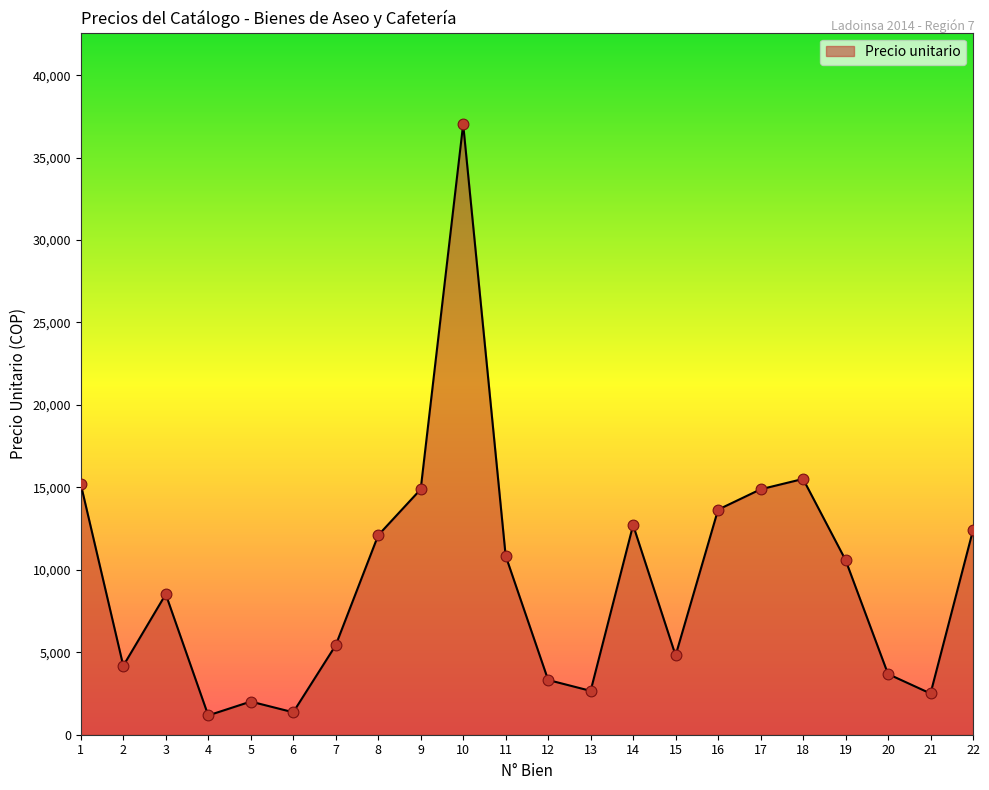

Which has a higher value, 18 or 16?

18